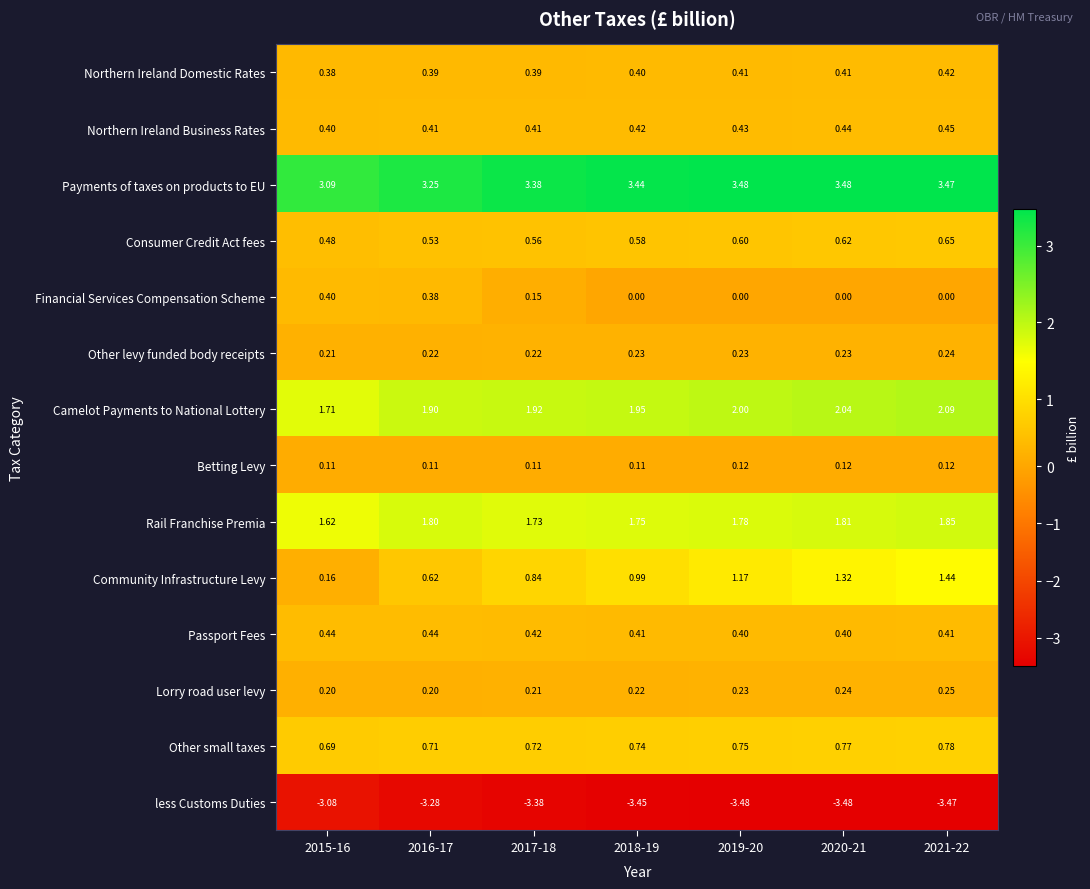

Which series has the widest spread of values?

Community Infrastructure Levy